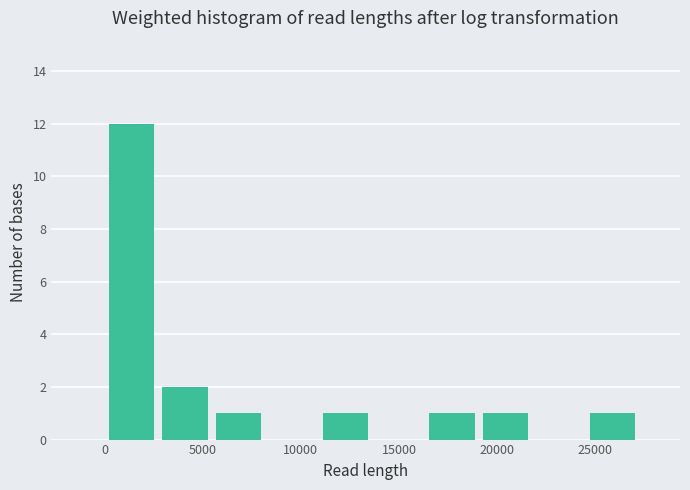

How tall is the bar that spans 19000 to 22000 on the x-axis? Neither the bar edges nor the heights are printed on the chart, so give them approximately, as read against the axes.

1